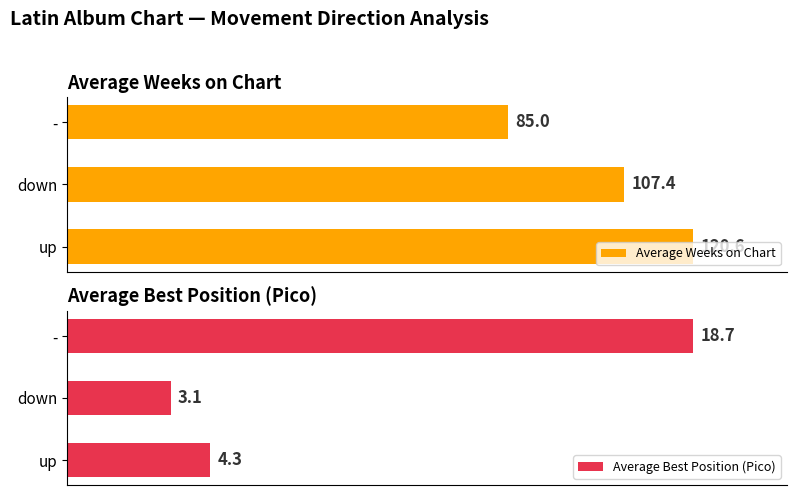

Which series has the largest total across all categories?

Average Weeks on Chart